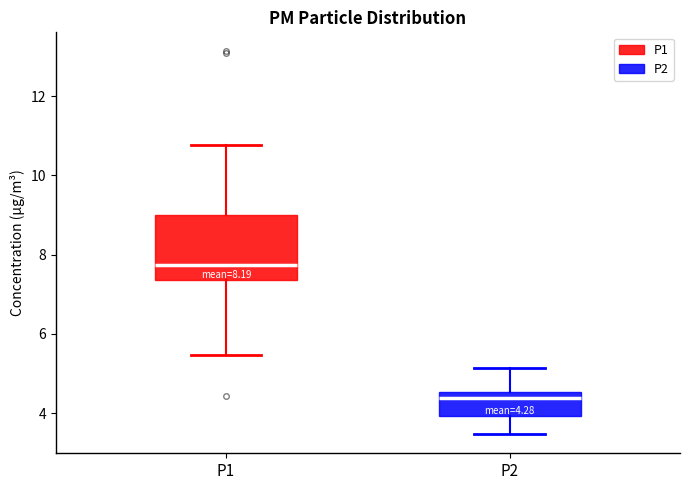

Comparing the boxes themselves (not the whiskers), which one is the tallest?

P1